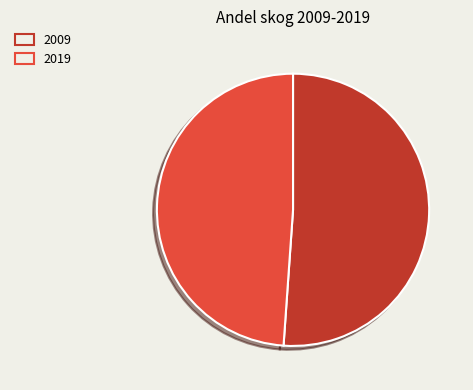

What percentage is the 2009 slice, to the nearest percent?

51%